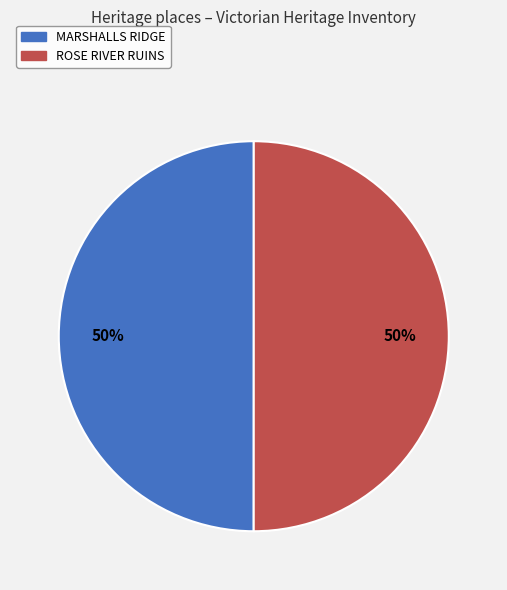

Combined, do MARSHALLS RIDGE and ROSE RIVER RUINS account for over 50%?

Yes